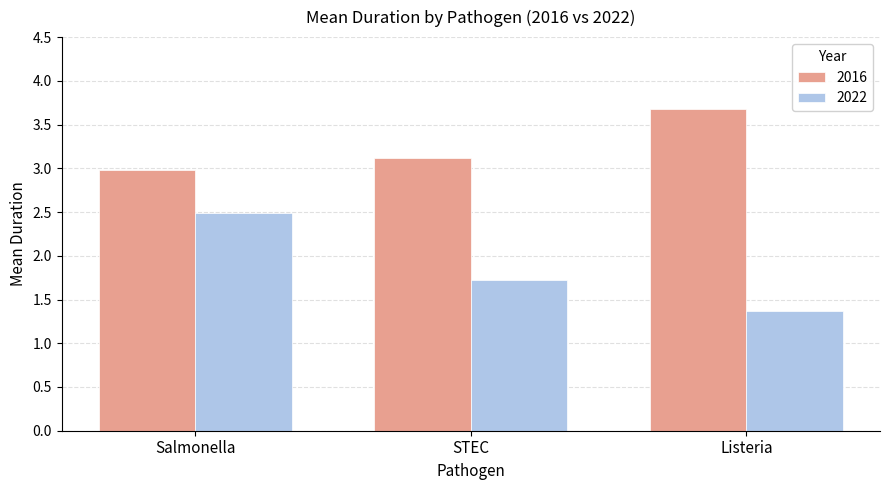

List the series in order of their overall mean, highest first.

2016, 2022